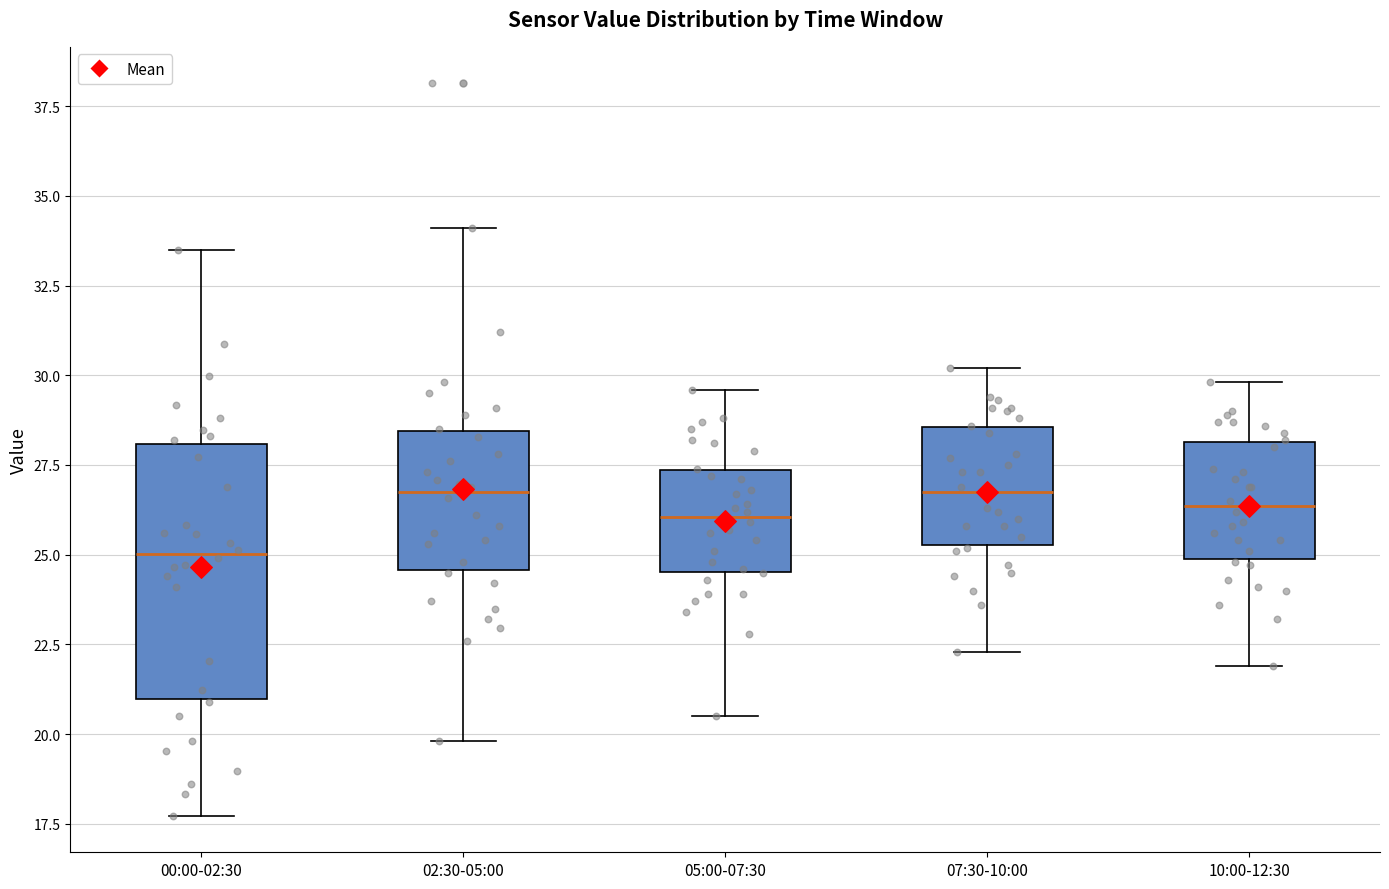

Which box is the tallest, from its lower edge to its upper edge?

00:00-02:30